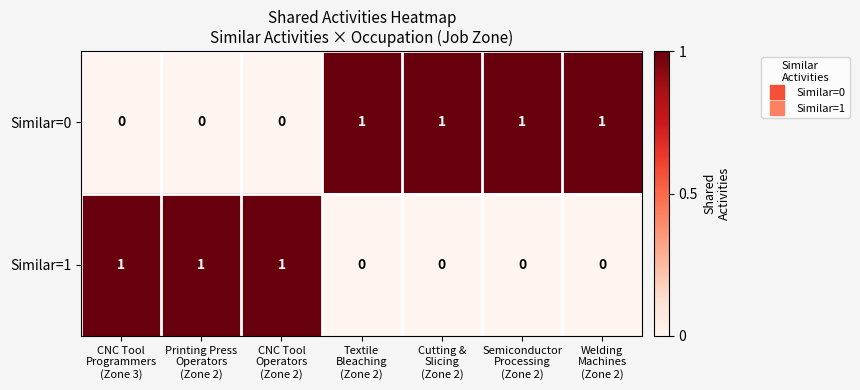

What is the total value across all series at CNC Tool
Operators
(Zone 2)?

1